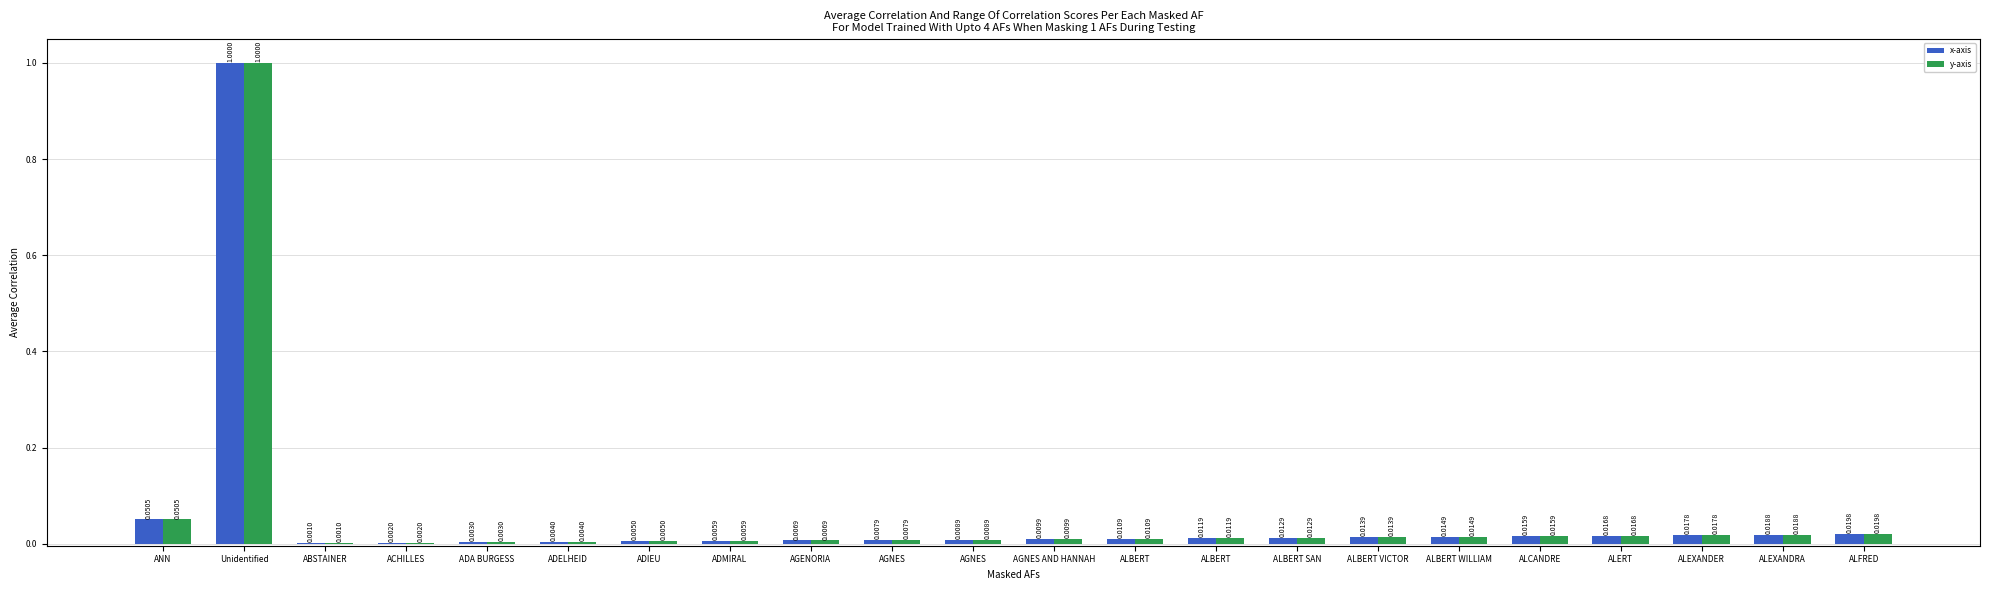

How many groups of bars are there?

22